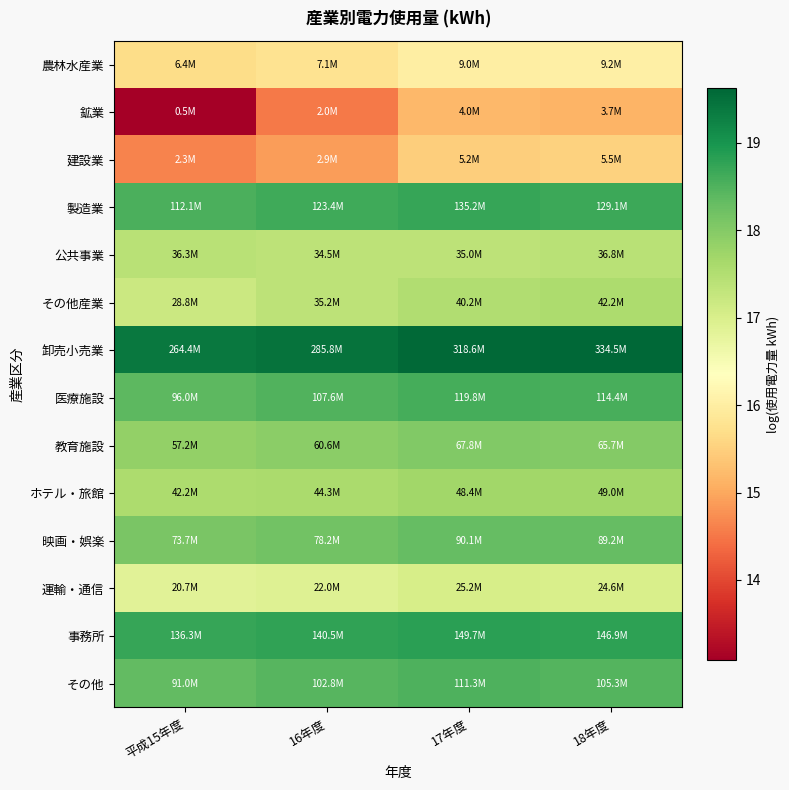

At 17年度, list the series in order from largest to smallest.

卸売小売業, 事務所, 製造業, 医療施設, その他, 映画・娯楽, 教育施設, ホテル・旅館, その他産業, 公共事業, 運輸・通信, 農林水産業, 建設業, 鉱業